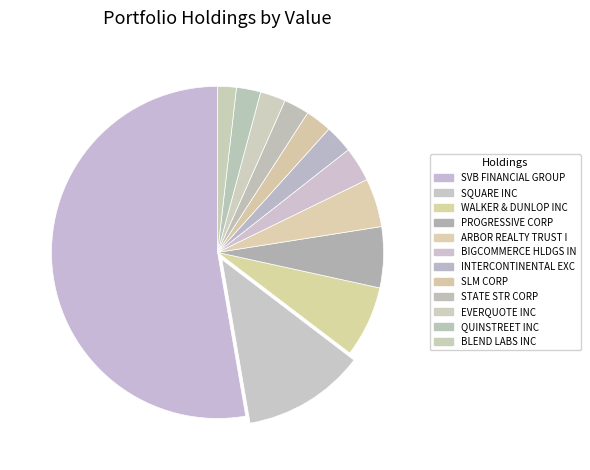

Count the number of slices in the pie.

12